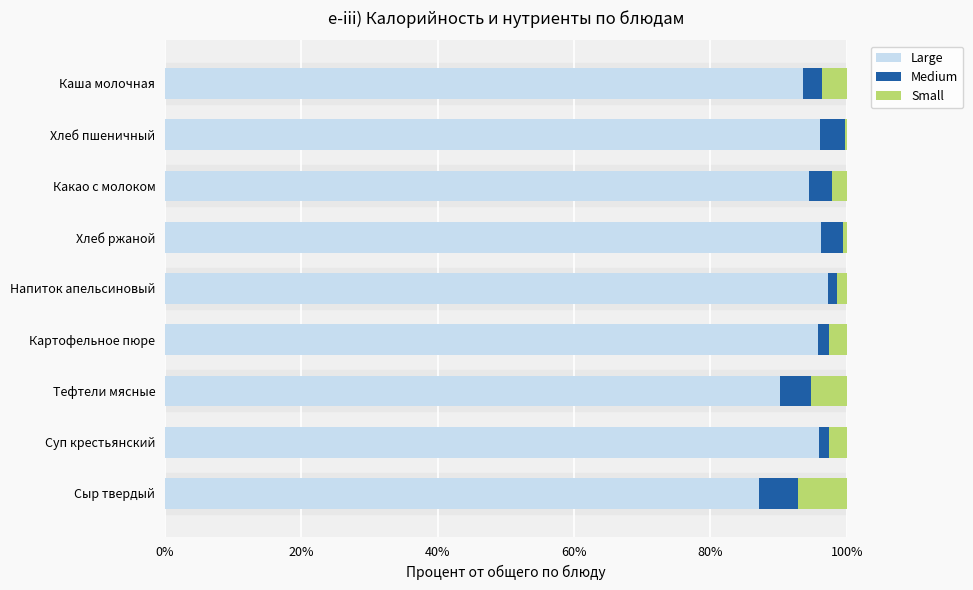

What is the total value across all series at Сыр твердый?

100.0